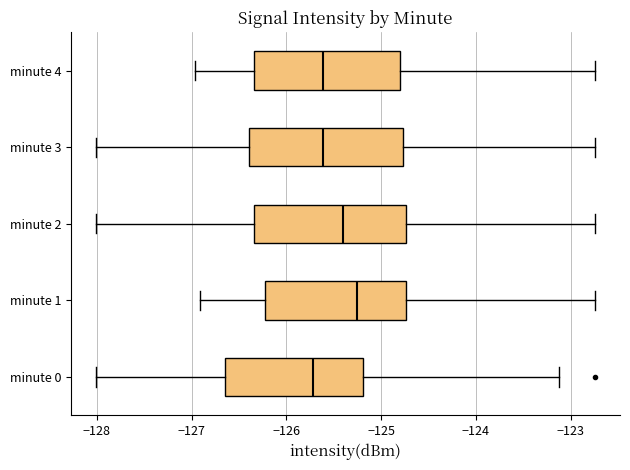

Where does the median line of the box for minute 0 sit on the x-axis? The values are not printed on the chart, so give them approximately, as read against the axis.

-125.7